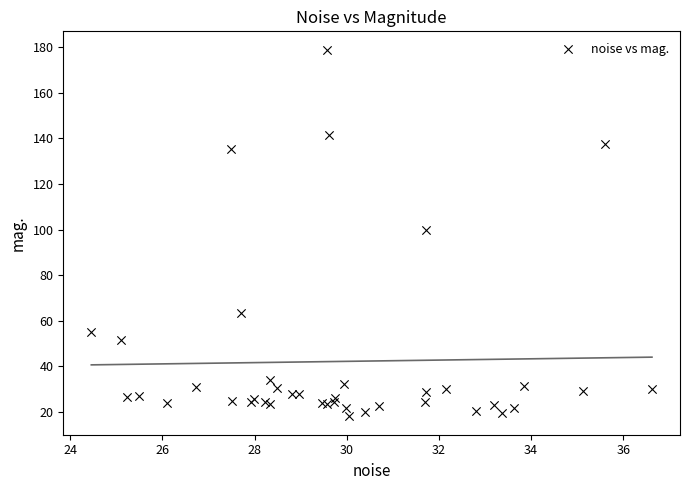

What Y value in the scatter plot is closest to 98?

99.9